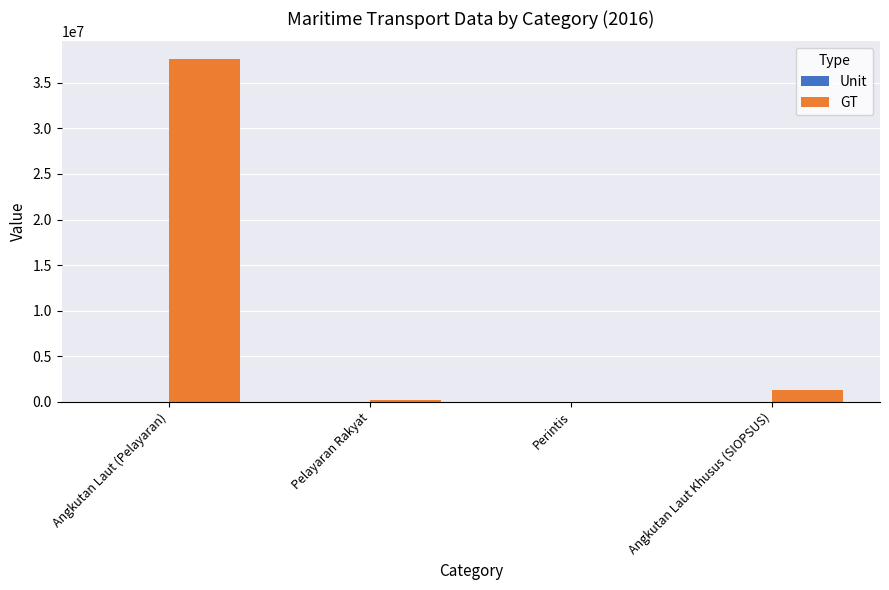

What is the greatest value displayed?

37666231